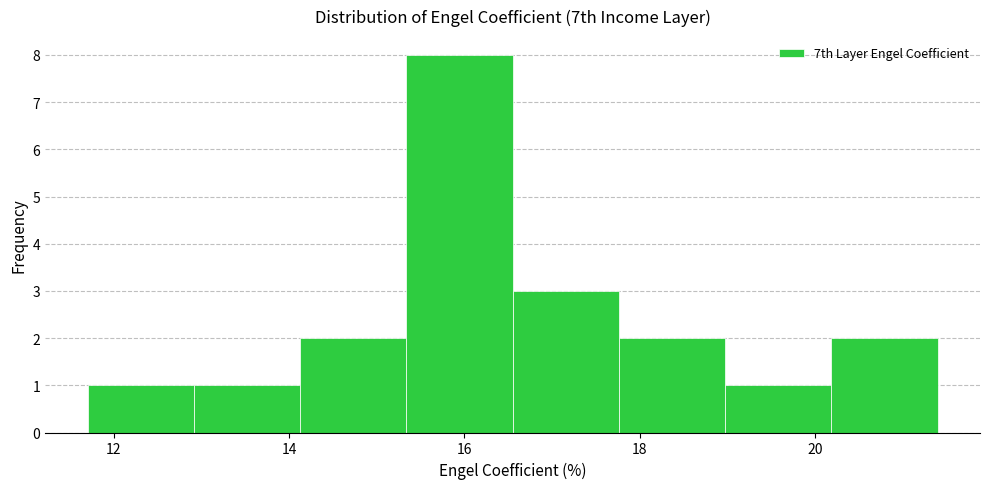

How tall is the bar that spans 14.2 to 15.4 on the x-axis? Neither the bar edges nor the heights are printed on the chart, so give them approximately, as read against the axes.

2